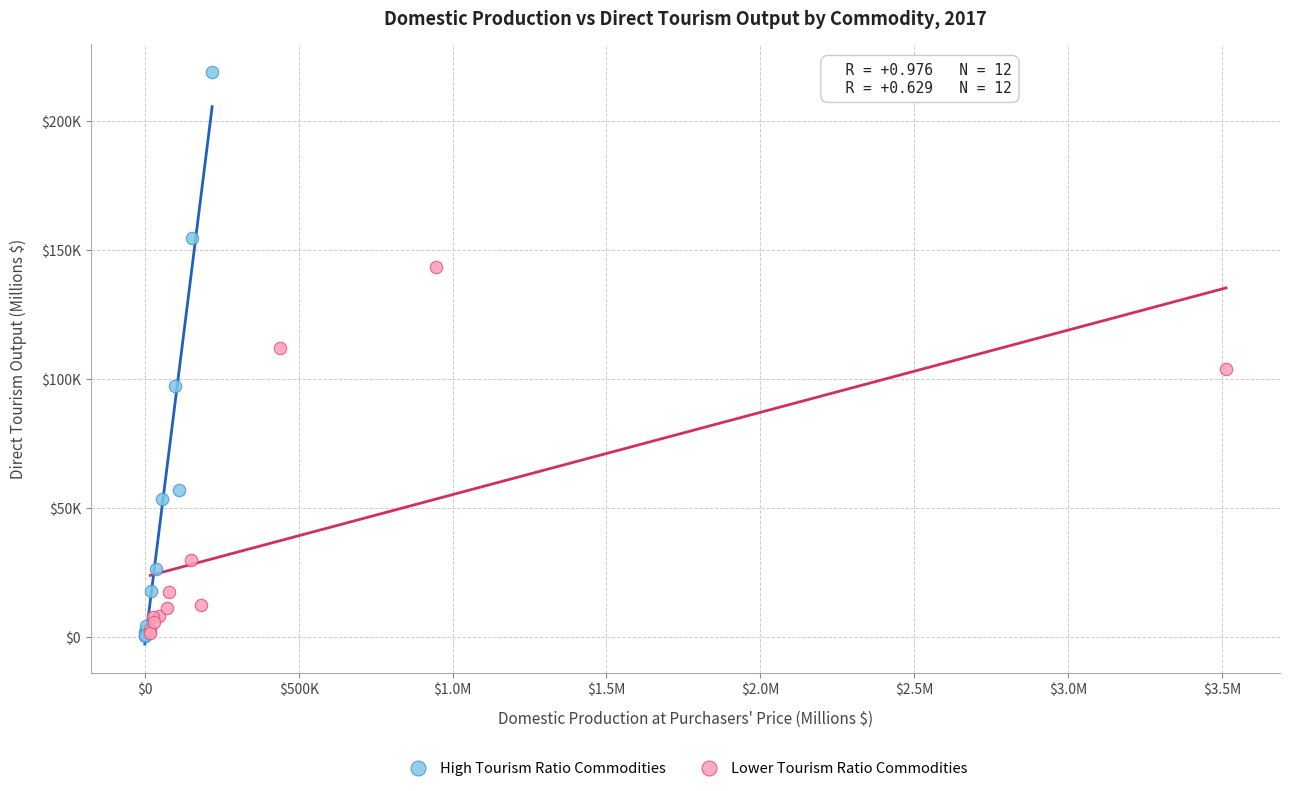

What are all the series names shown in the legend?

High Tourism Ratio Commodities, Lower Tourism Ratio Commodities